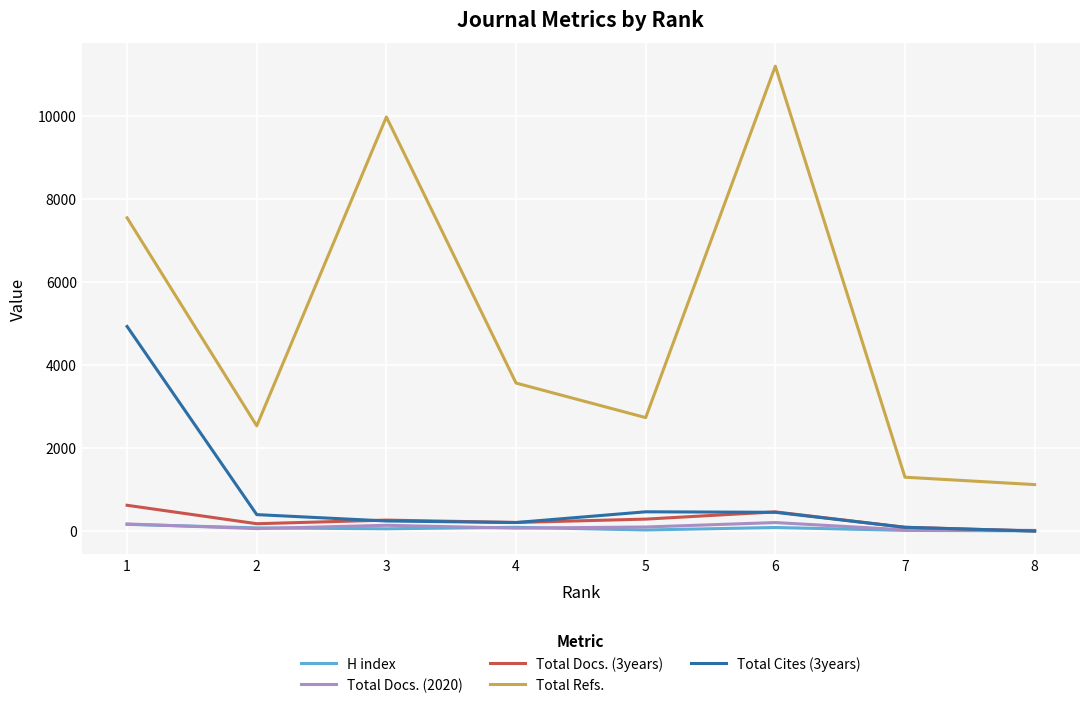

True or false: Total Refs. and H index intersect in this chart.

False